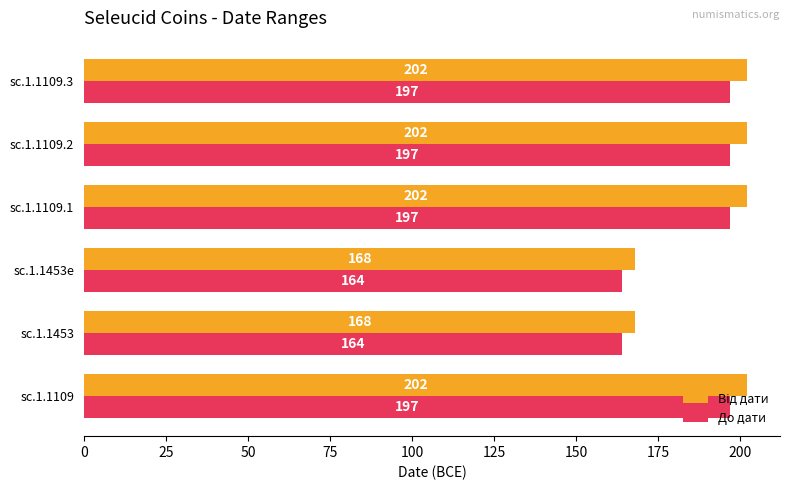

What is the approximate value of До дати at sc.1.1109, to the nearest 5?

195